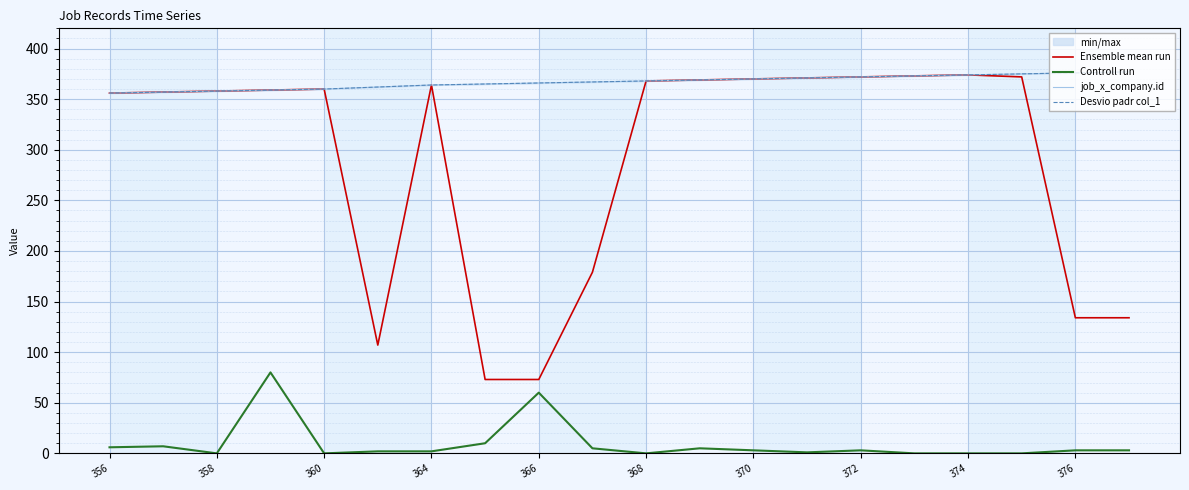

What is the value of the Controll run point at the 13th from the left?

3